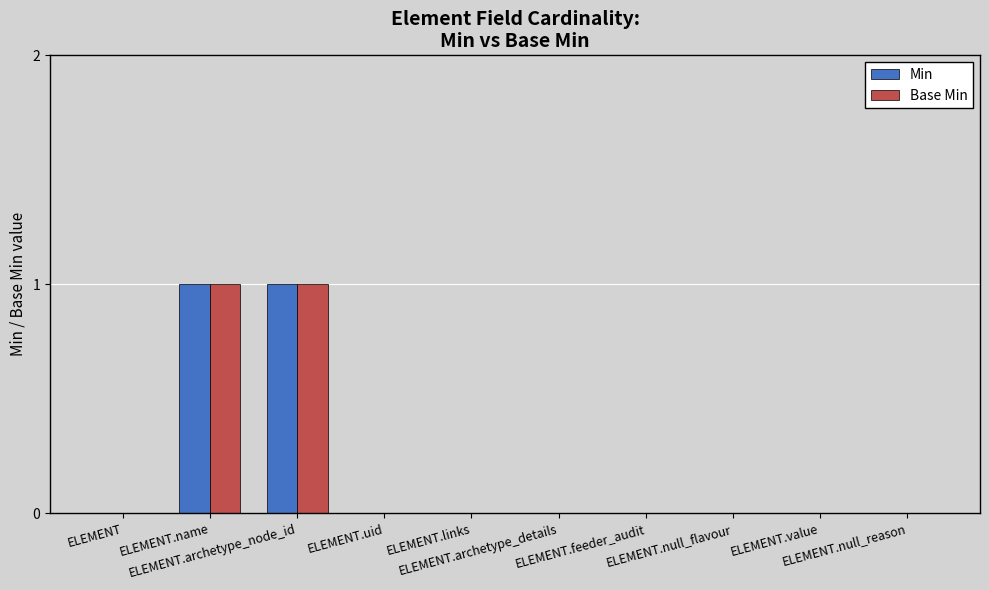

What position from the left is ELEMENT.value?

9